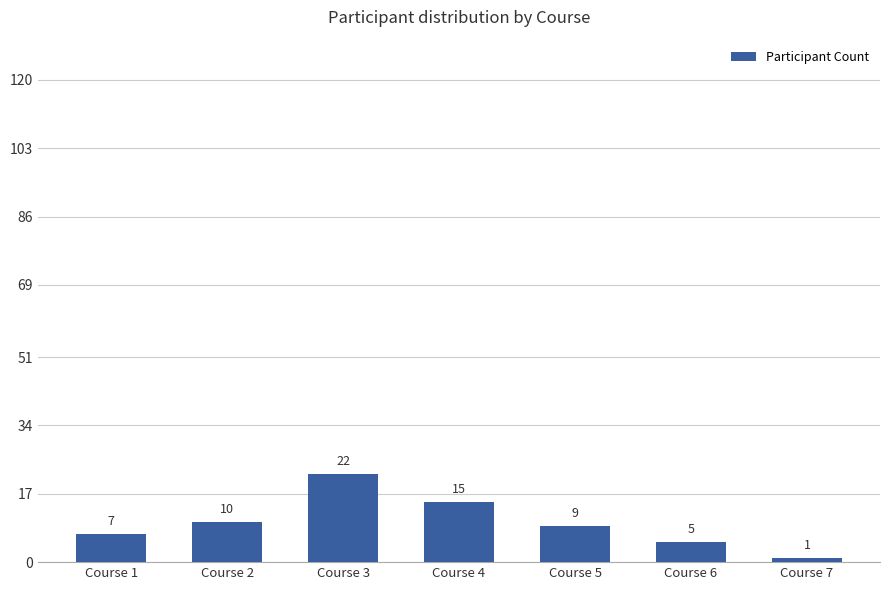

The value at Course 6 is 5. True or false?

True